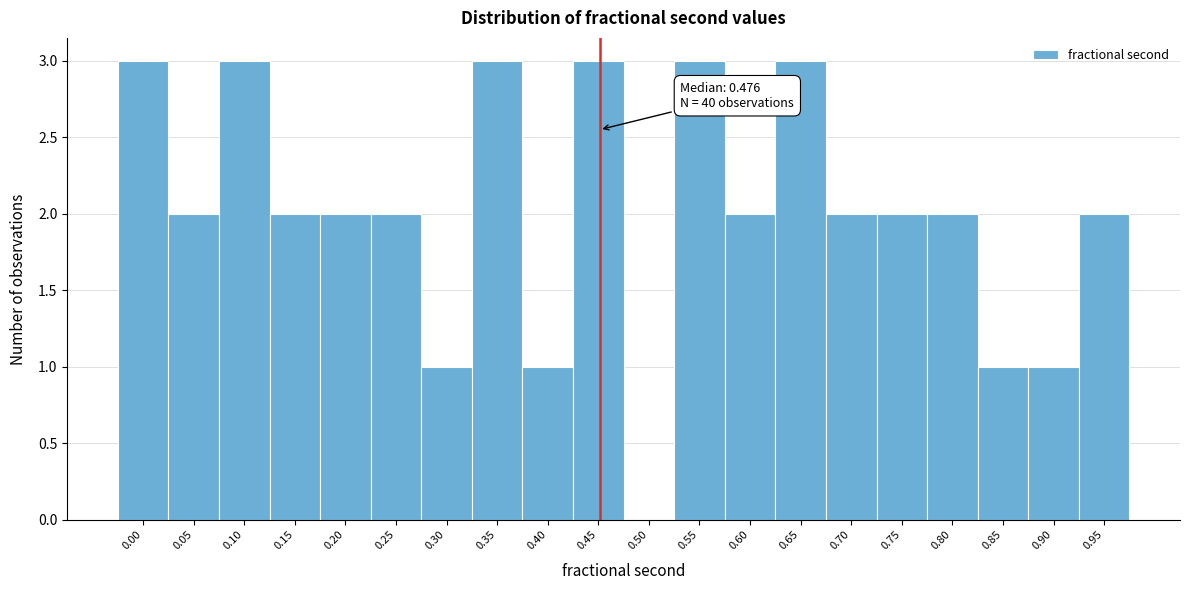

Reading left to right, extract all data points from this chart.

0.00=3	0.05=2	0.10=3	0.15=2	0.20=2	0.25=2	0.30=1	0.35=3	0.40=1	0.45=3	0.50=0	0.55=3	0.60=2	0.65=3	0.70=2	0.75=2	0.80=2	0.85=1	0.90=1	0.95=2